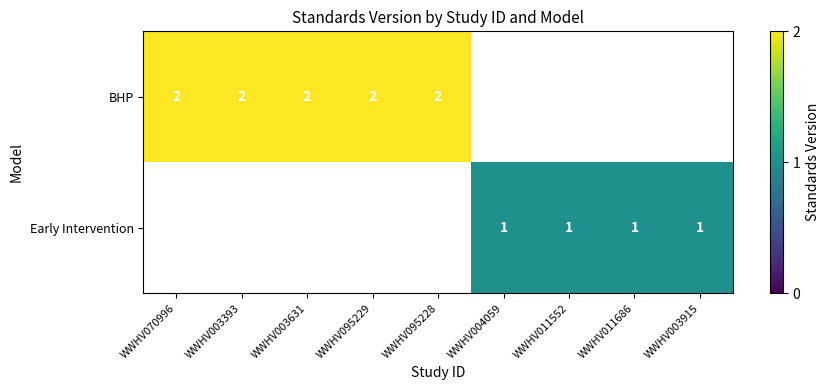

The value of Early Intervention at WWHV011552 is 1. True or false?

True